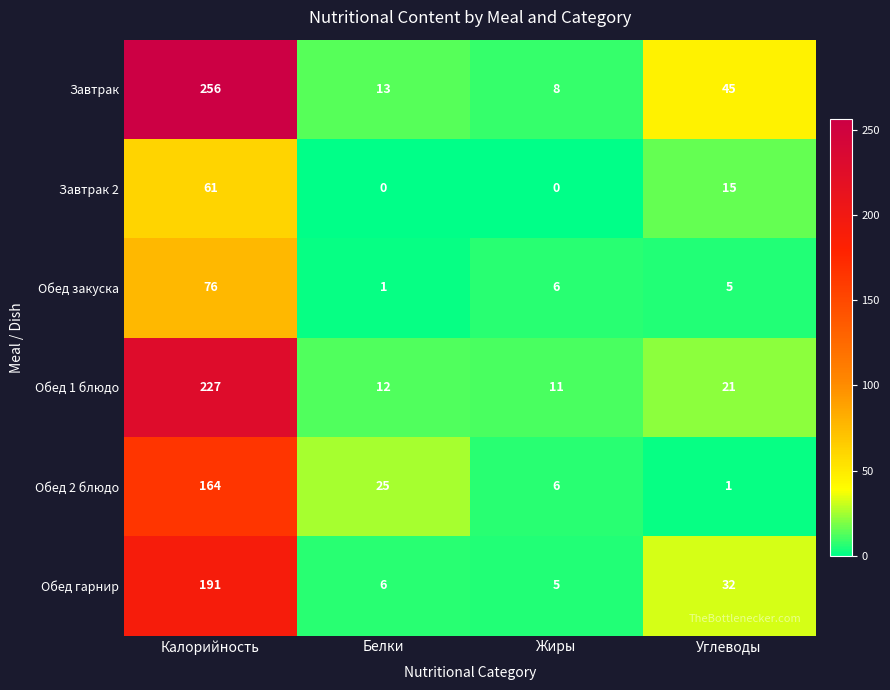

What is the total value across all series at Калорийность?

975